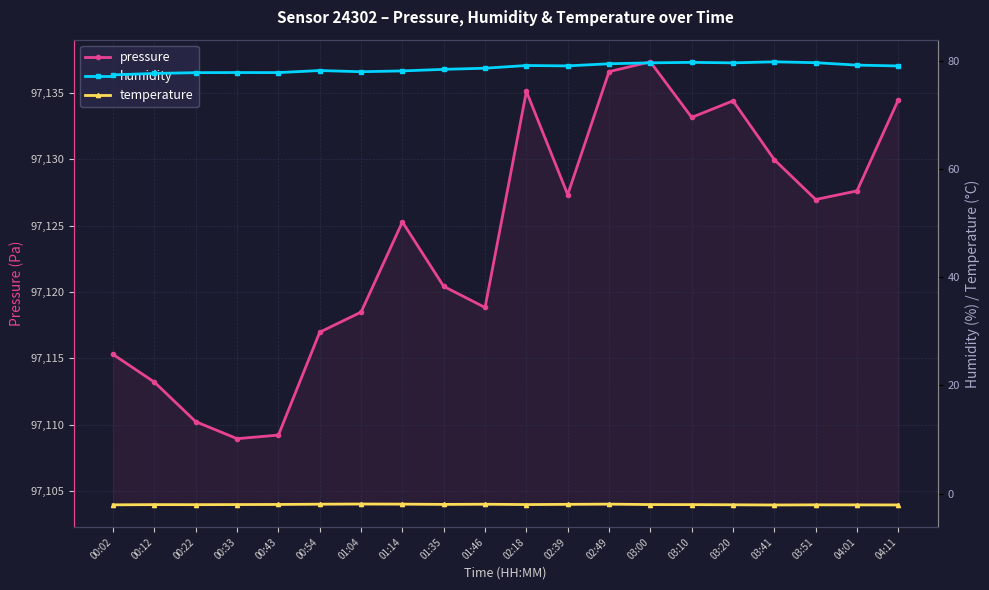

List the labels in order of humidity value, smallest first.

00:02, 00:12, 00:22, 00:43, 00:33, 01:04, 01:14, 00:54, 01:35, 01:46, 04:11, 02:39, 02:18, 04:01, 02:49, 03:00, 03:20, 03:51, 03:10, 03:41